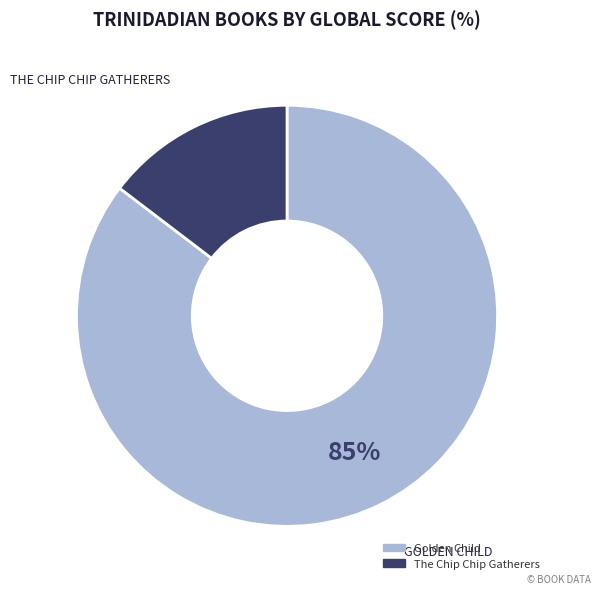

Which slice is the largest?

Golden Child